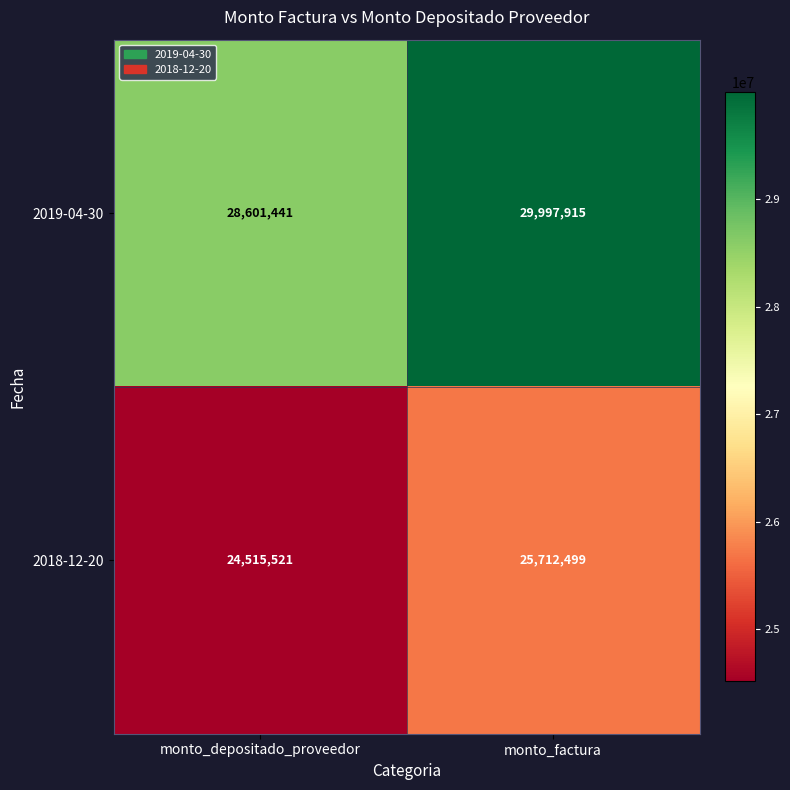

What is the sum of all 2019-04-30 values?

58599356